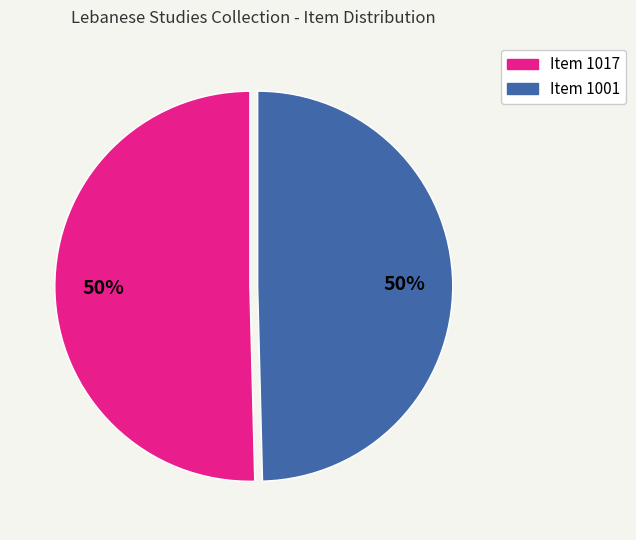

How many slices are in this pie chart?

2